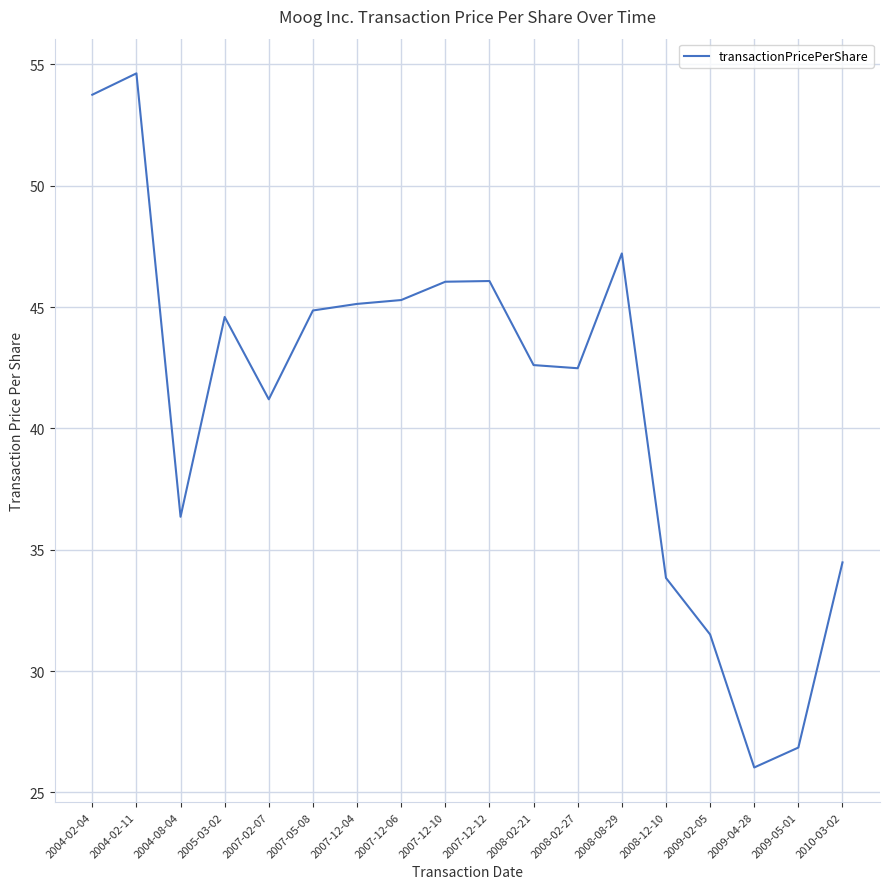

What is the difference between the maximum and minimum values?

28.6